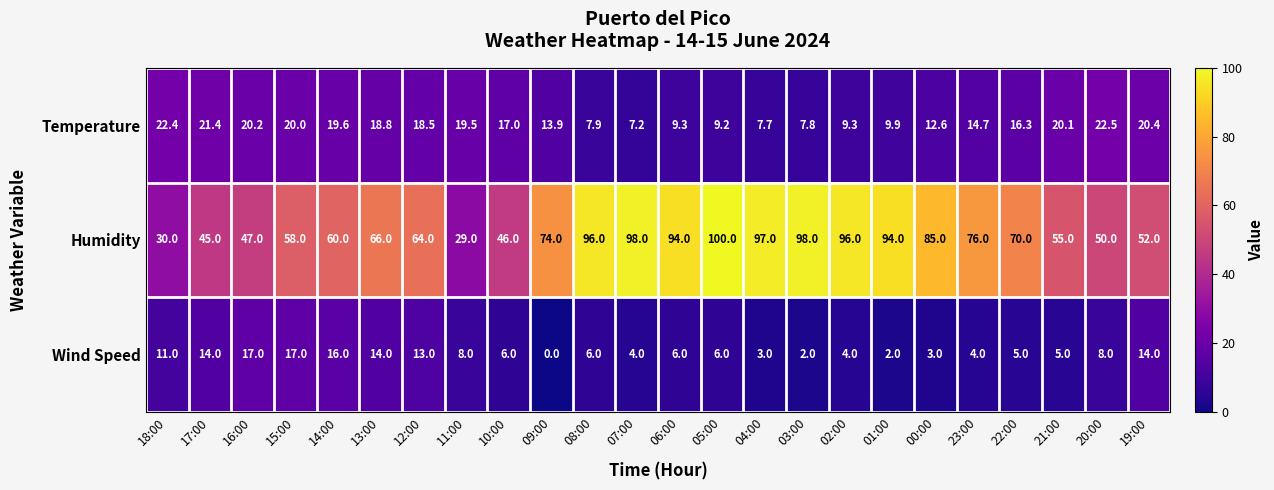

At 20:00, list the series in order from smallest to largest.

Wind Speed, Temperature, Humidity